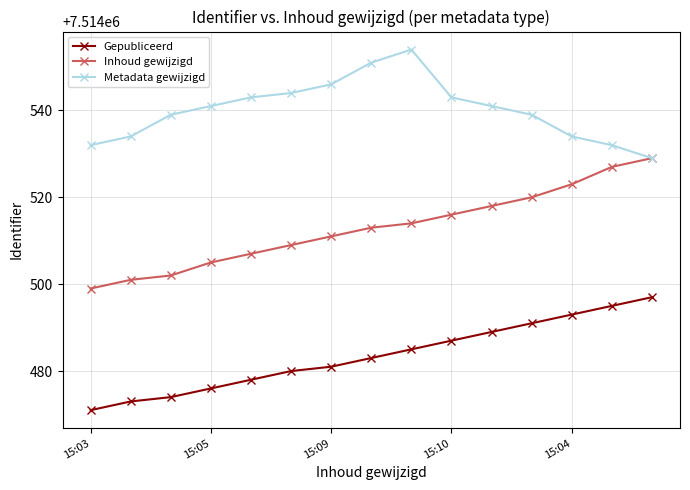

List the series in order of their overall mean, highest first.

Metadata gewijzigd, Inhoud gewijzigd, Gepubliceerd